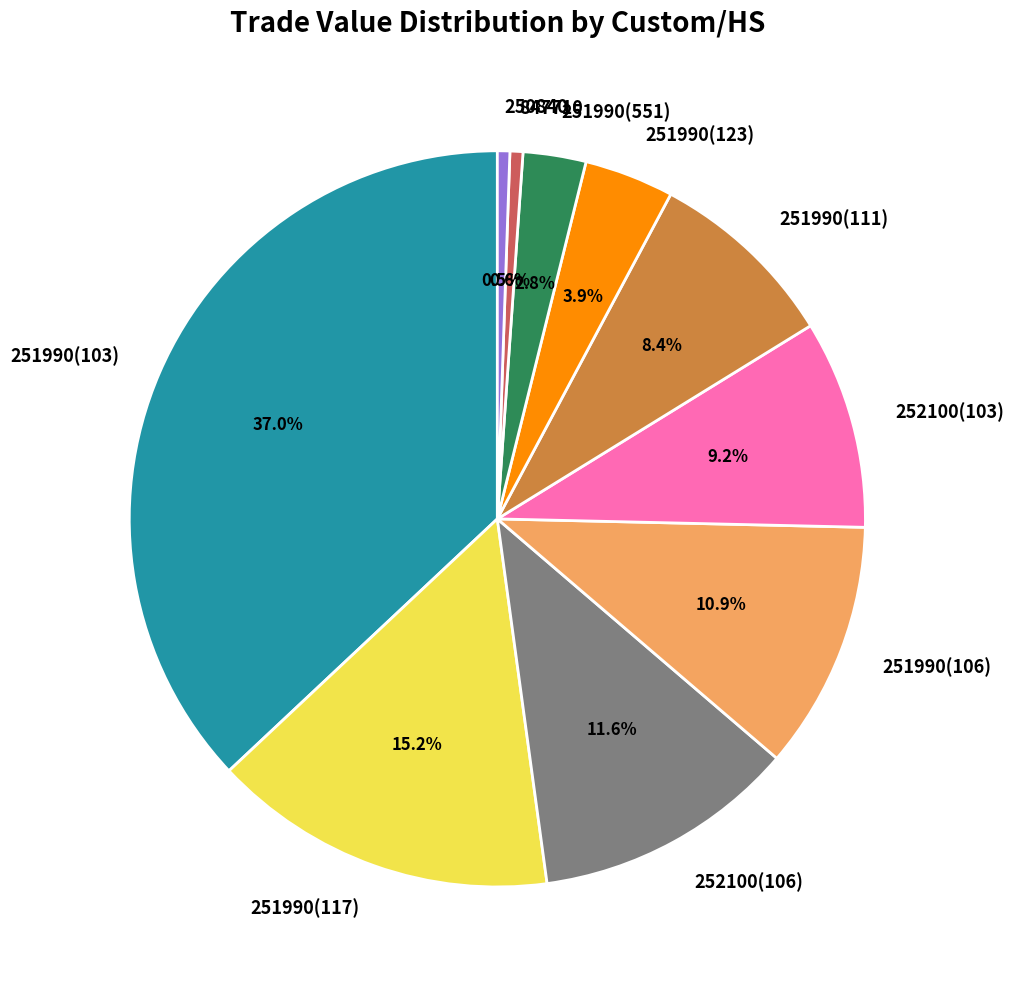

What is the ratio of the value at 251990(106) to the value at 252100(106)?

0.9